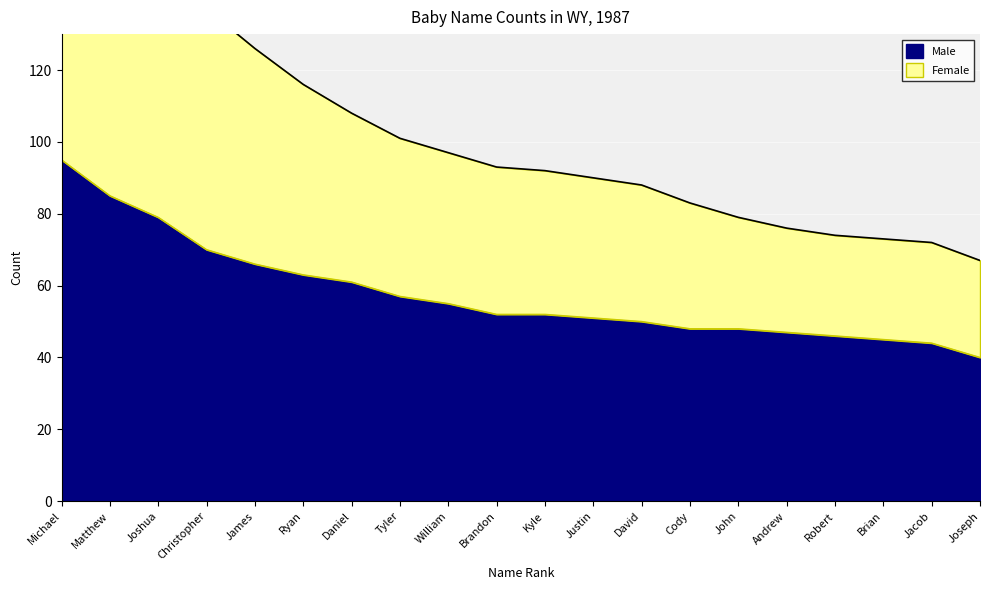

Reading left to right, what are all the values shown in this chart?

Male: 95	85	79	70	66	63	61	57	55	52	52	51	50	48	48	47	46	45	44	40
Female: 196	184	160	137	126	116	108	101	97	93	92	90	88	83	79	76	74	73	72	67